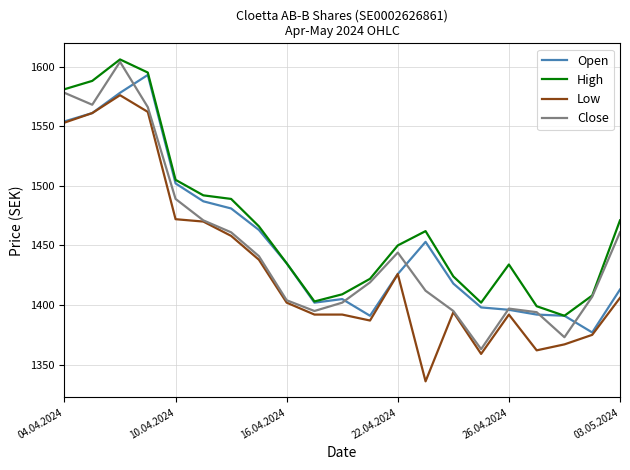

Which series has the largest total across all categories?

High